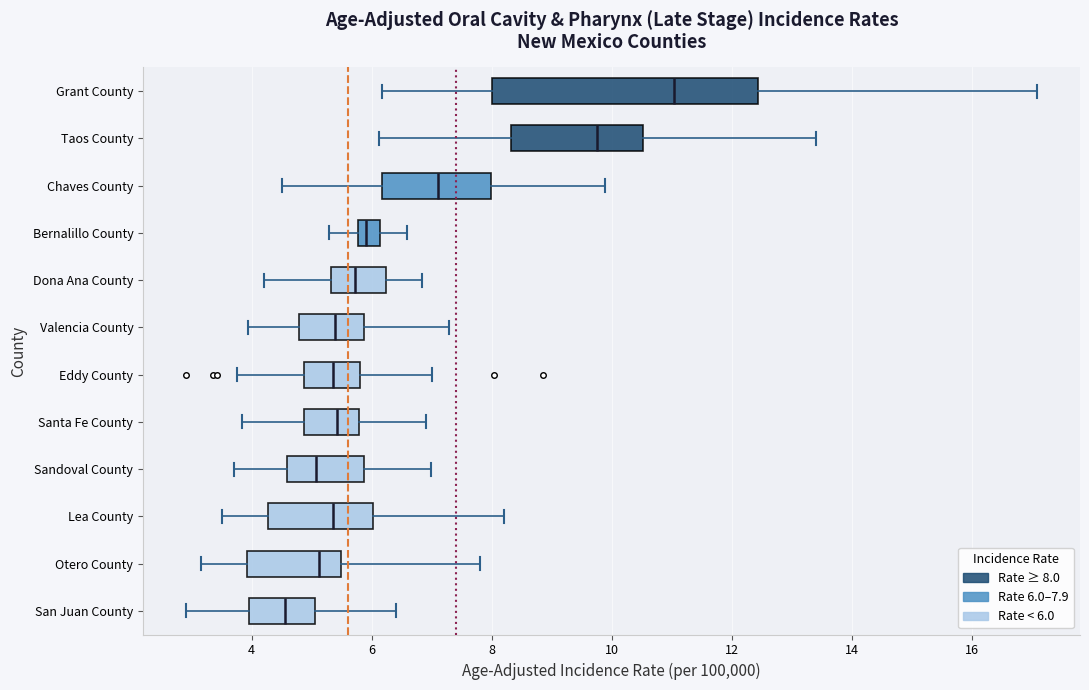

Reading bottom to top, transcribe this box plot: for each box, give where its median line is, the range the box spans, and where its two whiskers end, as read against the x-axis. The values are not printed on the chart, so give them approximately, as read against the axis.

San Juan County: median 4.6, box 4.0 to 5.0, whiskers 3.0 to 6.4
Otero County: median 5.2, box 4.0 to 5.4, whiskers 3.2 to 7.8
Lea County: median 5.4, box 4.2 to 6.0, whiskers 3.6 to 8.2
Sandoval County: median 5.0, box 4.6 to 5.8, whiskers 3.8 to 7.0
Santa Fe County: median 5.4, box 4.8 to 5.8, whiskers 3.8 to 6.8
Eddy County: median 5.4, box 4.8 to 5.8, whiskers 3.8 to 7.0
Valencia County: median 5.4, box 4.8 to 5.8, whiskers 4.0 to 7.2
Dona Ana County: median 5.8, box 5.4 to 6.2, whiskers 4.2 to 6.8
Bernalillo County: median 6.0, box 5.8 to 6.2, whiskers 5.2 to 6.6
Chaves County: median 7.2, box 6.2 to 8.0, whiskers 4.6 to 9.8
Taos County: median 9.8, box 8.4 to 10.6, whiskers 6.2 to 13.4
Grant County: median 11.0, box 8.0 to 12.4, whiskers 6.2 to 17.0